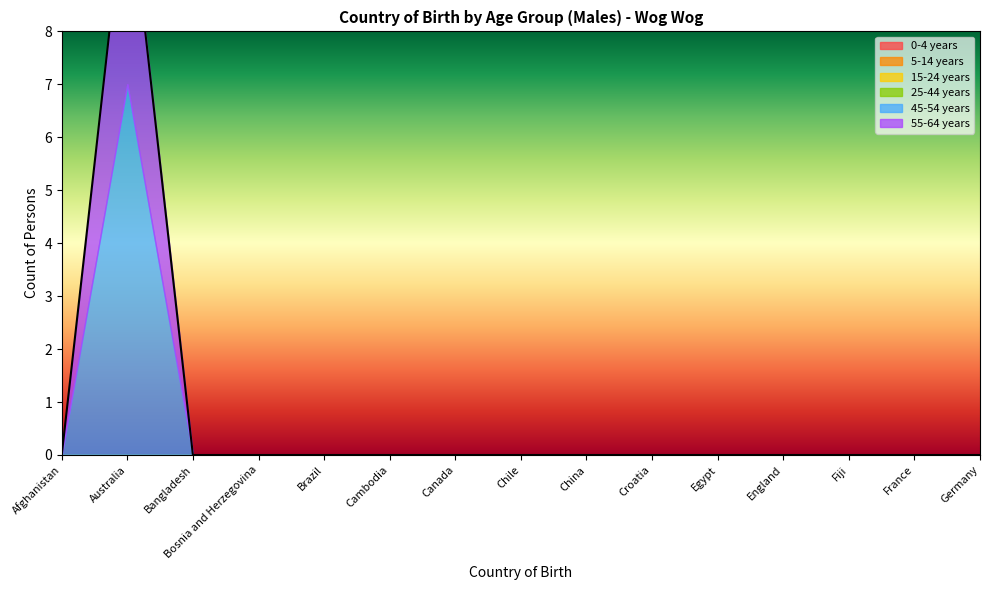

What position from the left is France?

14